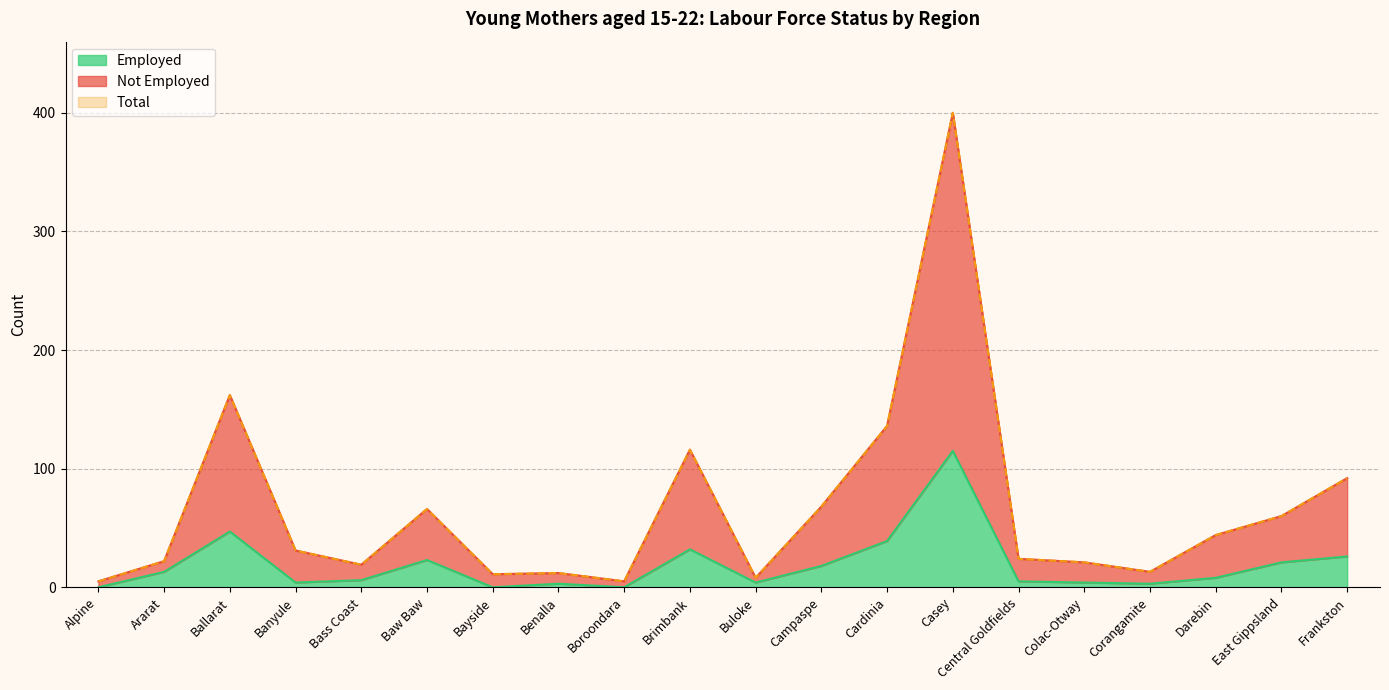

Where is the first local minimum for Total?

Bass Coast